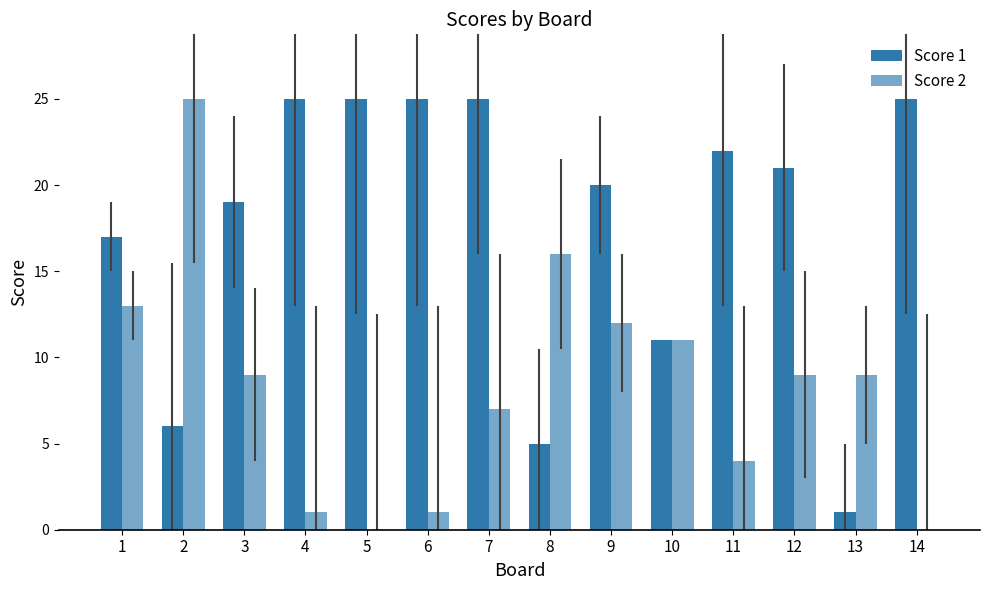

Does the chart contain stacked bars?

No